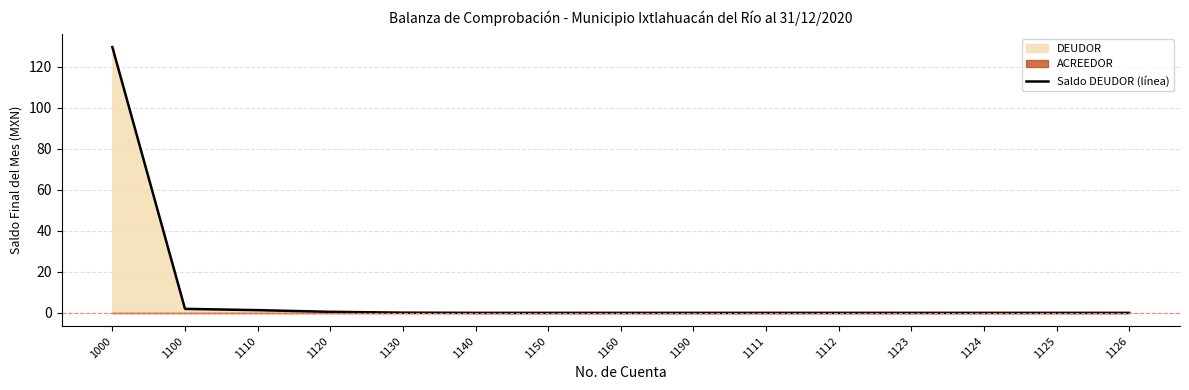

Rank the categories by value from highest to lowest.

1000, 1100, 1110, 1120, 1130, 1140, 1150, 1160, 1190, 1111, 1112, 1123, 1124, 1125, 1126